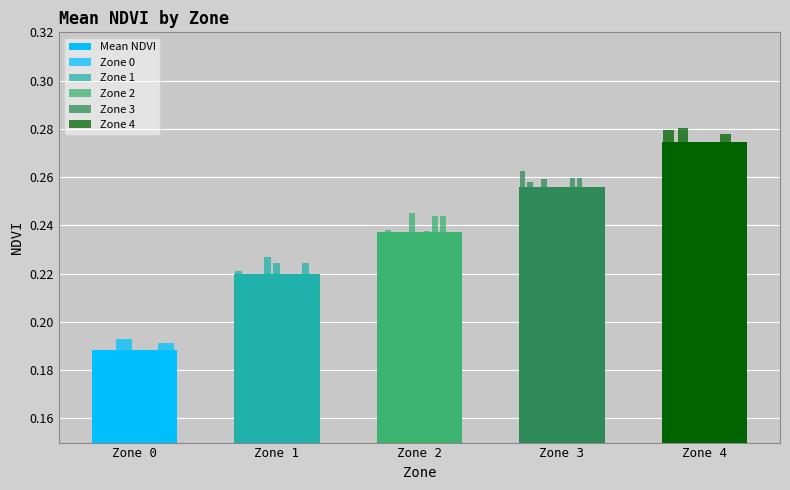

How many series are shown in this chart?

1